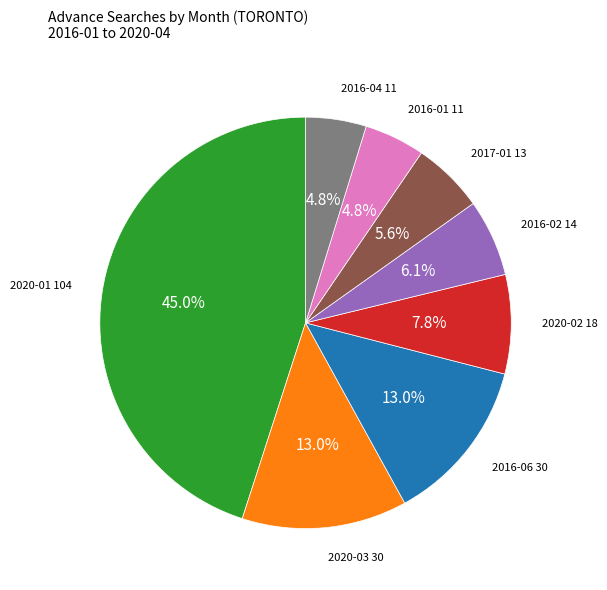

How much of the chart is everything except 2016-02?

93.9%